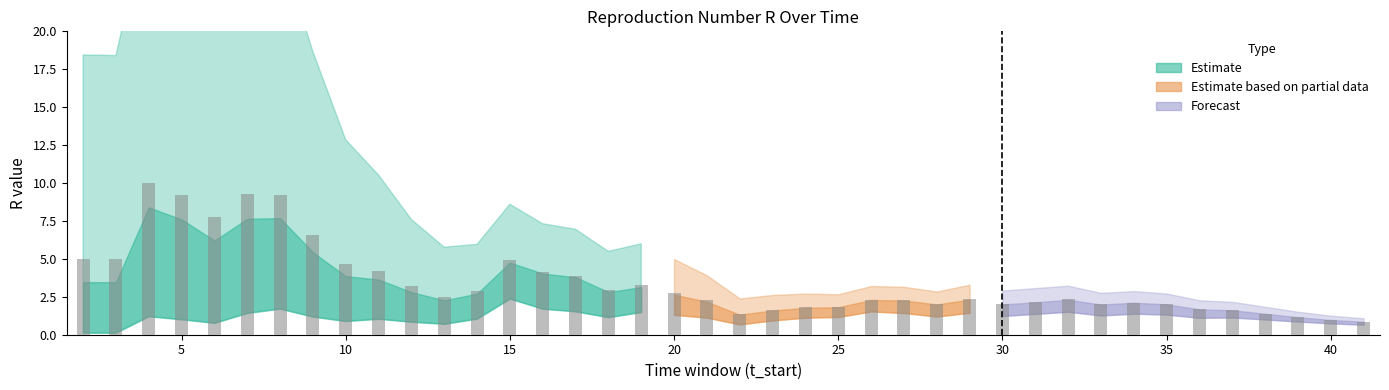

What is the minimum value shown in the chart?

0.9